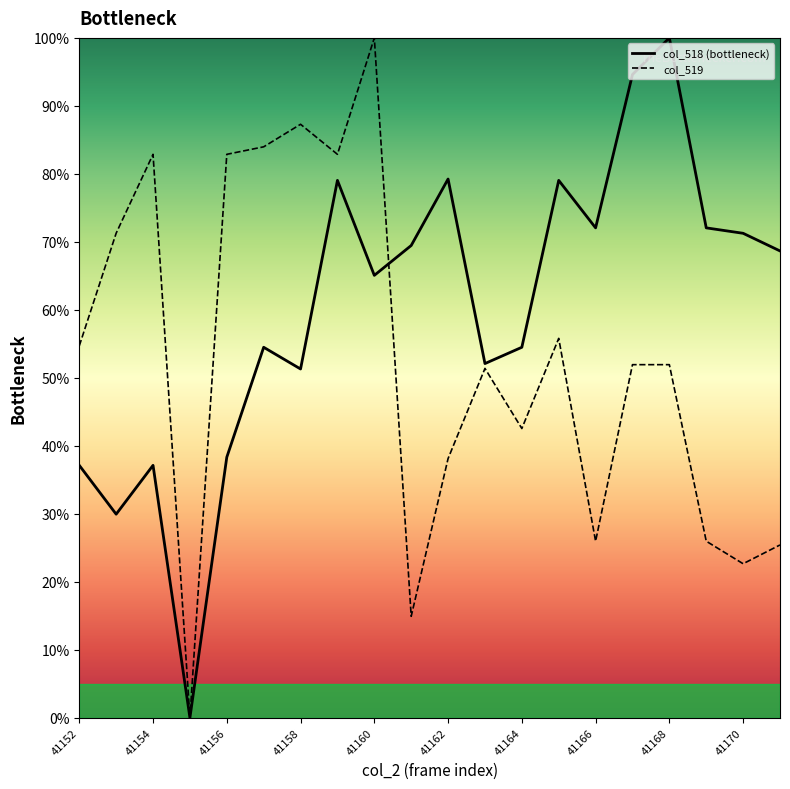

Which series has the largest total across all categories?

col_518 (bottleneck)